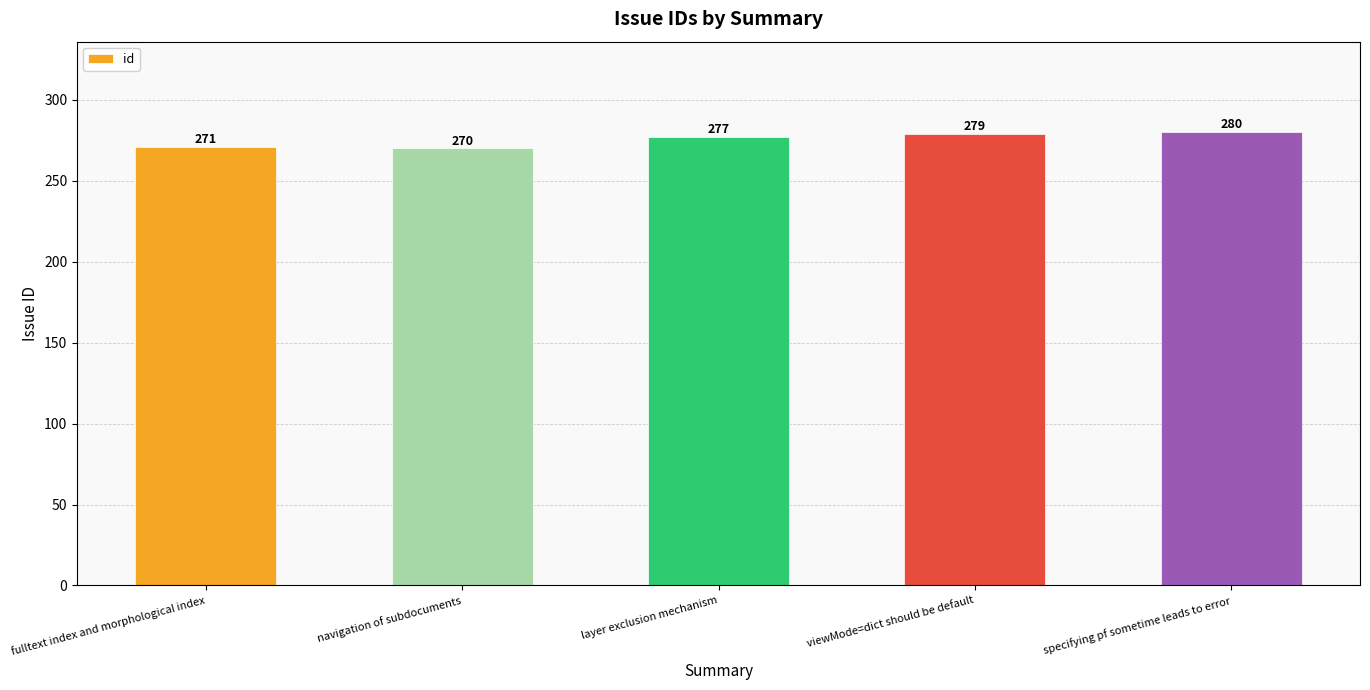

List the labels in order of value, largest first.

specifying pf sometime leads to error, viewMode=dict should be default, layer exclusion mechanism, fulltext index and morphological index, navigation of subdocuments